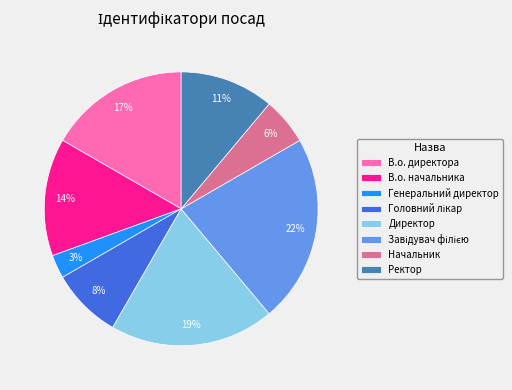

Count the number of slices in the pie.

8